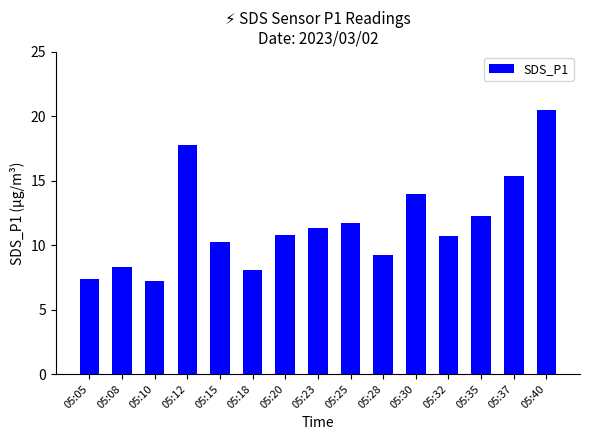

Which label corresponds to the largest value in the chart?

05:40